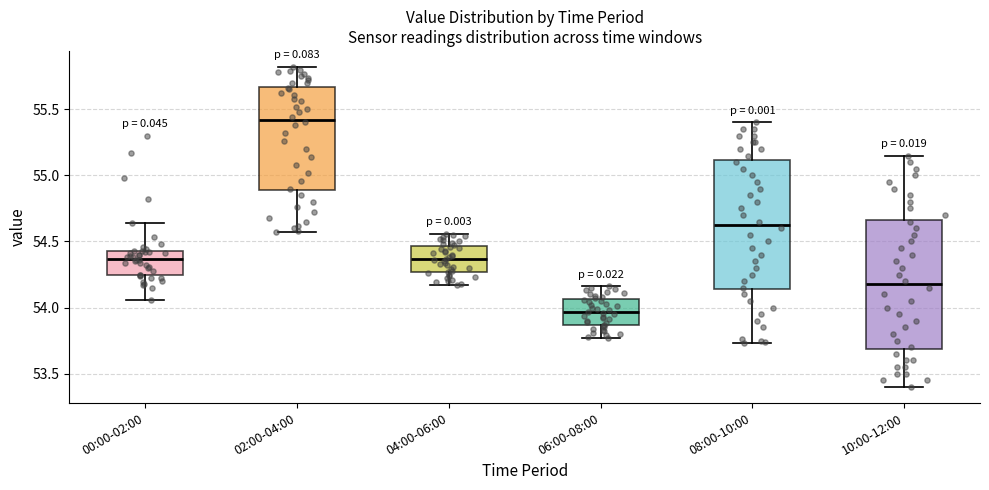

Which box has the highest median line?

02:00-04:00